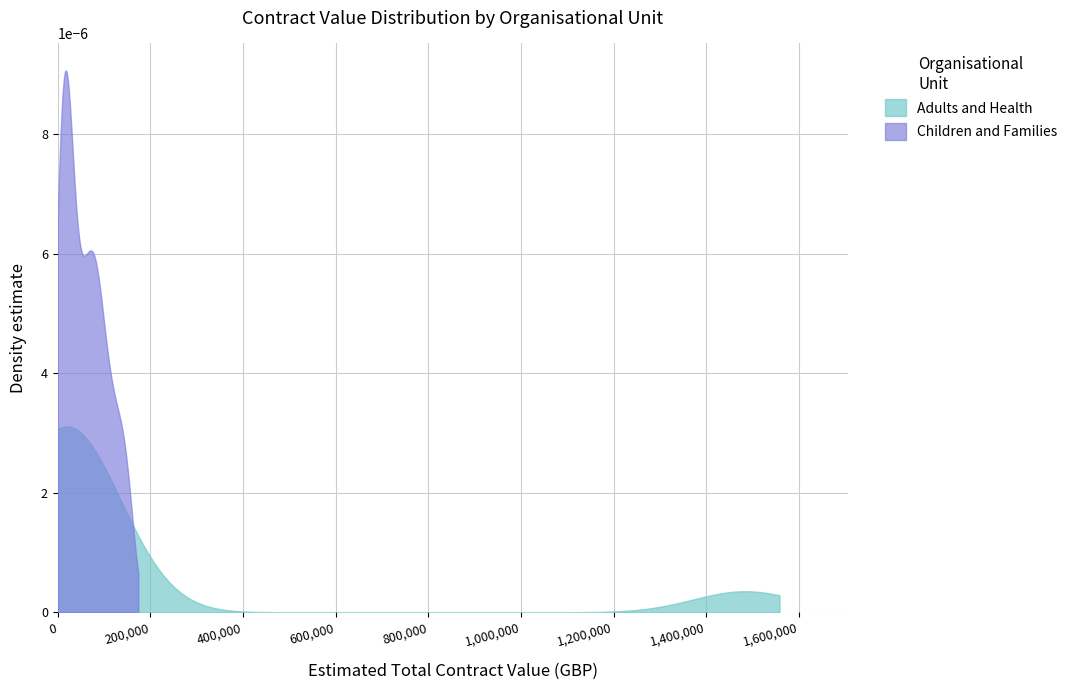

What is the sum of all Children and Families values?

1181270.4